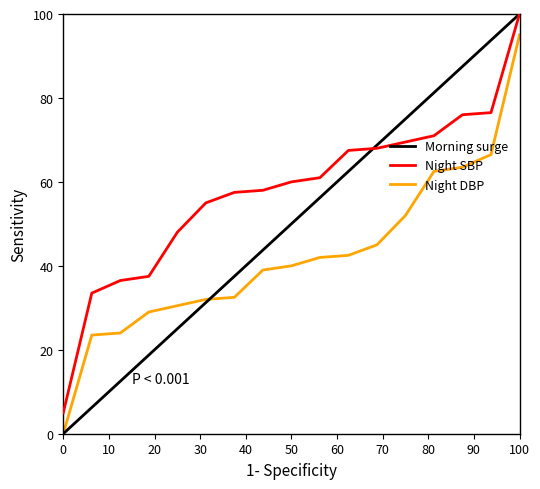

Which series has the widest spread of values?

Morning surge